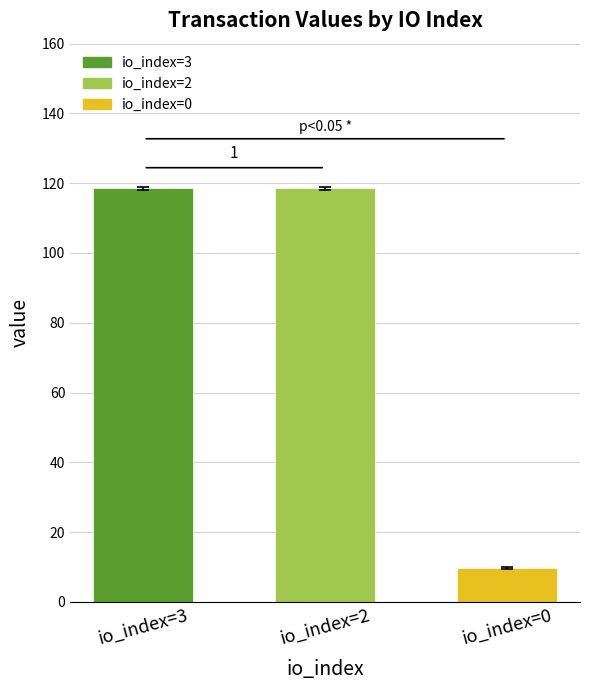

What is the smallest value displayed?

9.8